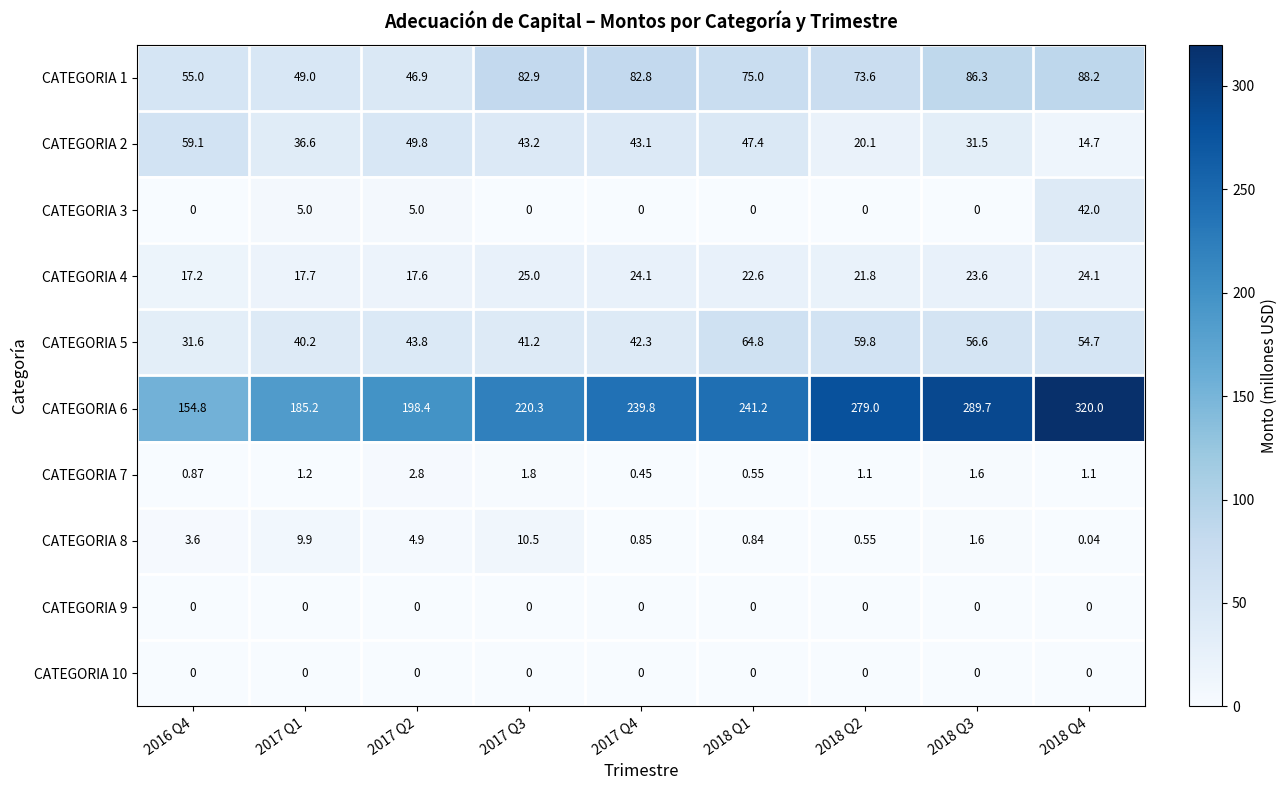

Is the value of CATEGORIA 4 at 2017 Q2 greater than the value of CATEGORIA 6 at 2016 Q4?

No